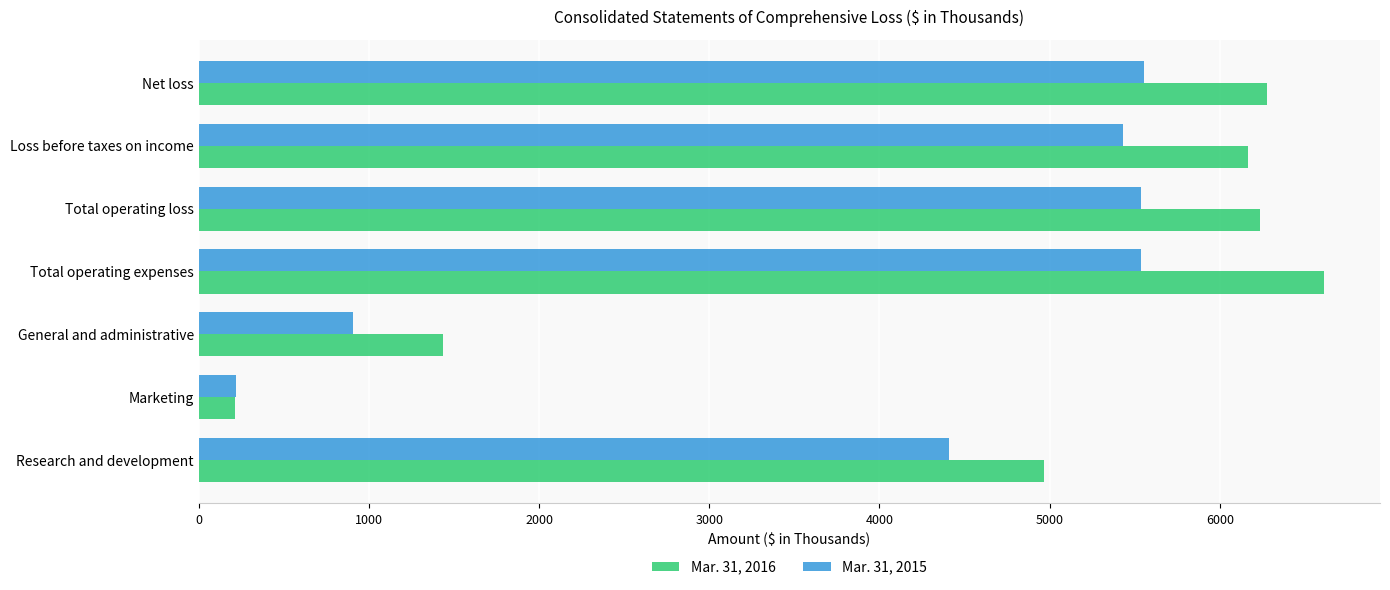

Where is Mar. 31, 2015 nearest to the value 2889?

Research and development